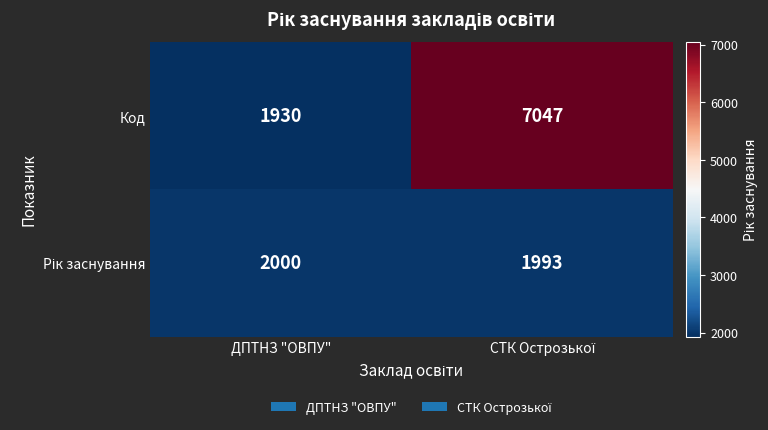

How many distinct data groups are displayed?

2